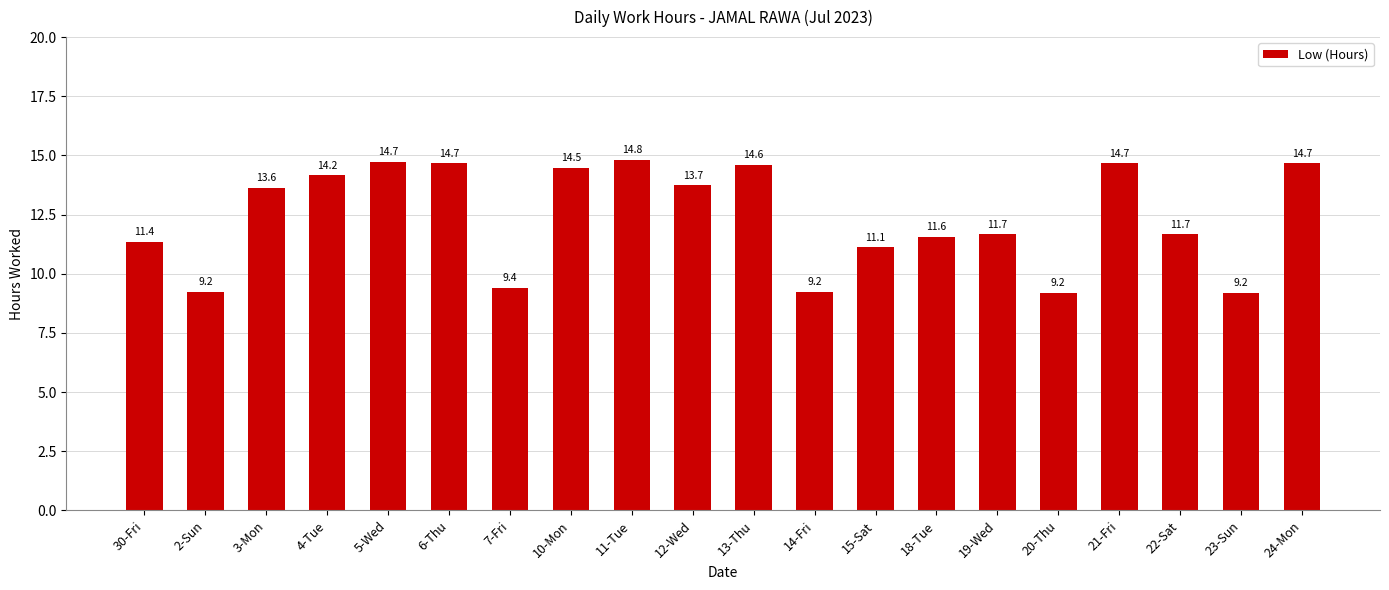

The value at 23-Sun is 2.8. True or false?

False